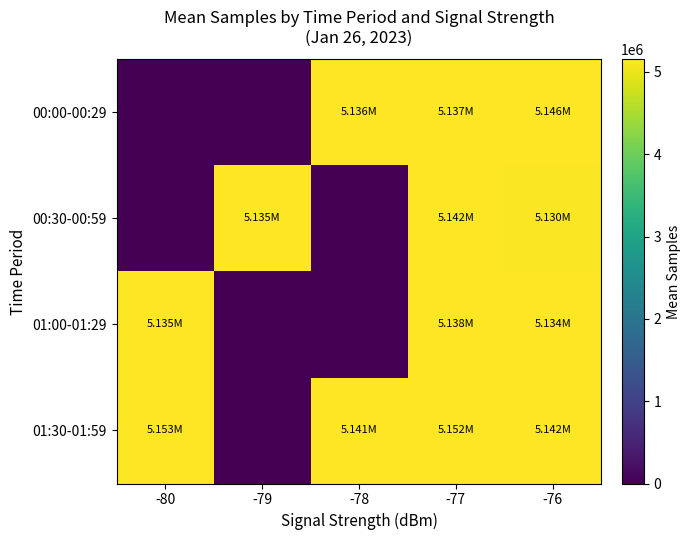

Reading left to right, extract all data points from this chart.

00:00-00:29: -80=0.0	-79=0.0	-78=5135750.0	-77=5136812.2	-76=5145508.7
00:30-00:59: -80=0.0	-79=5134891.0	-78=0.0	-77=5142007.7	-76=5129965.3
01:00-01:29: -80=5134875.0	-79=0.0	-78=0.0	-77=5138086.0	-76=5134401.0
01:30-01:59: -80=5152913.0	-79=0.0	-78=5141057.5	-77=5151650.6	-76=5142183.5